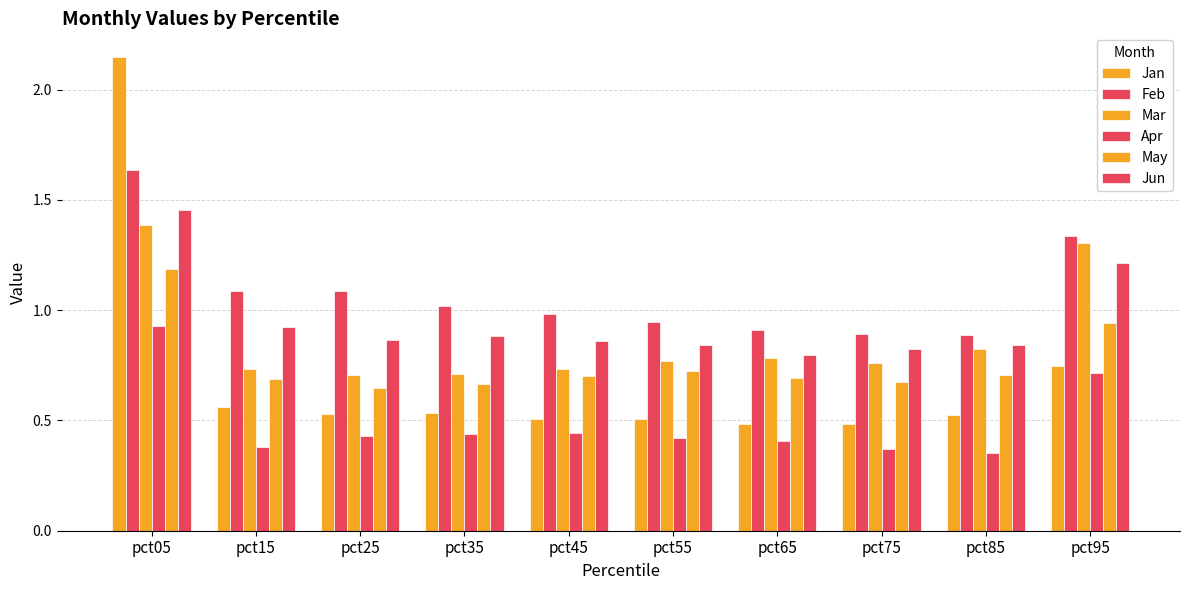

What is the average value of the Jun series?

1.0